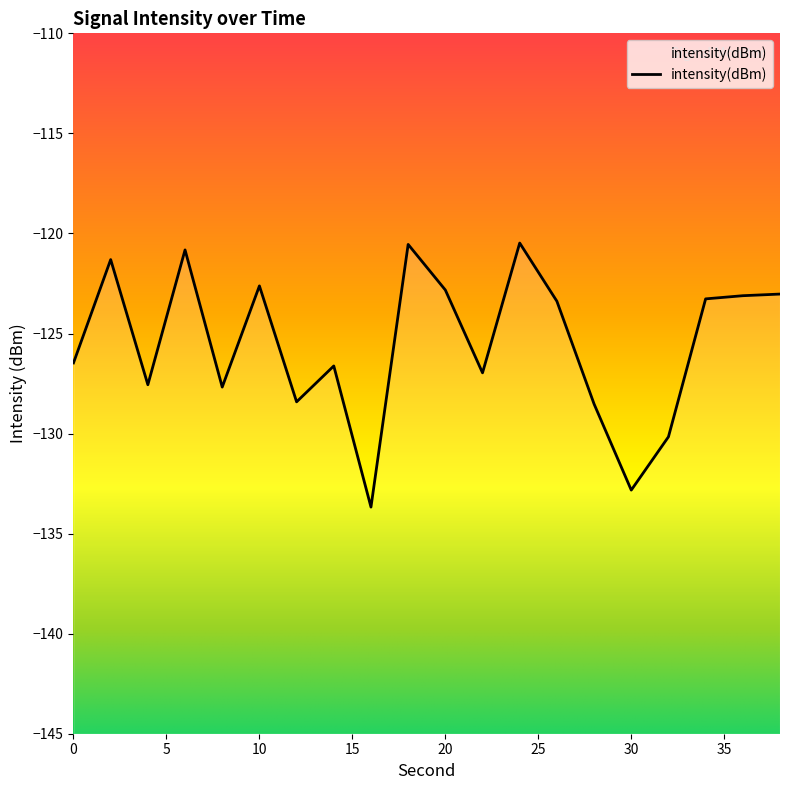

True or false: the data shows -132.8 at 30.

True